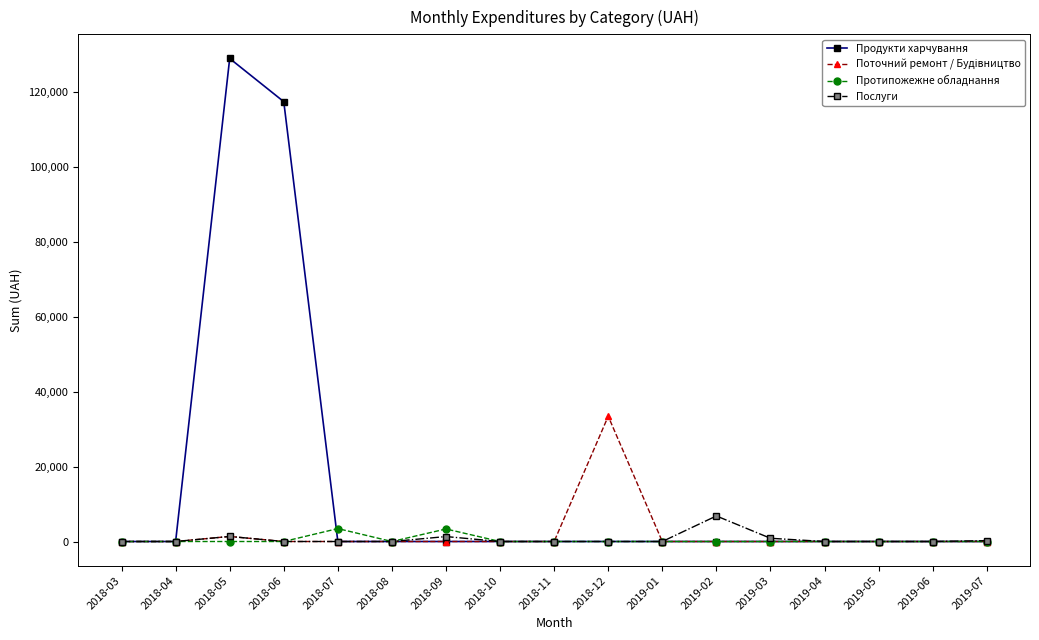

Which series has the largest total across all categories?

Продукти харчування